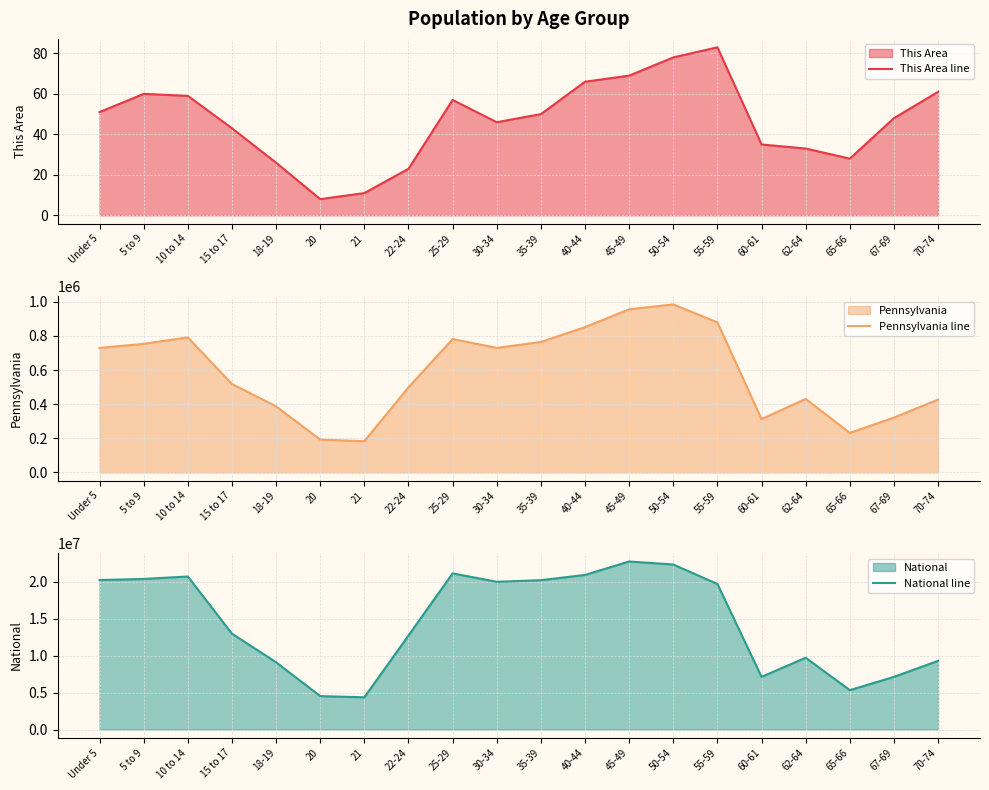

Which series has the largest total across all categories?

National line